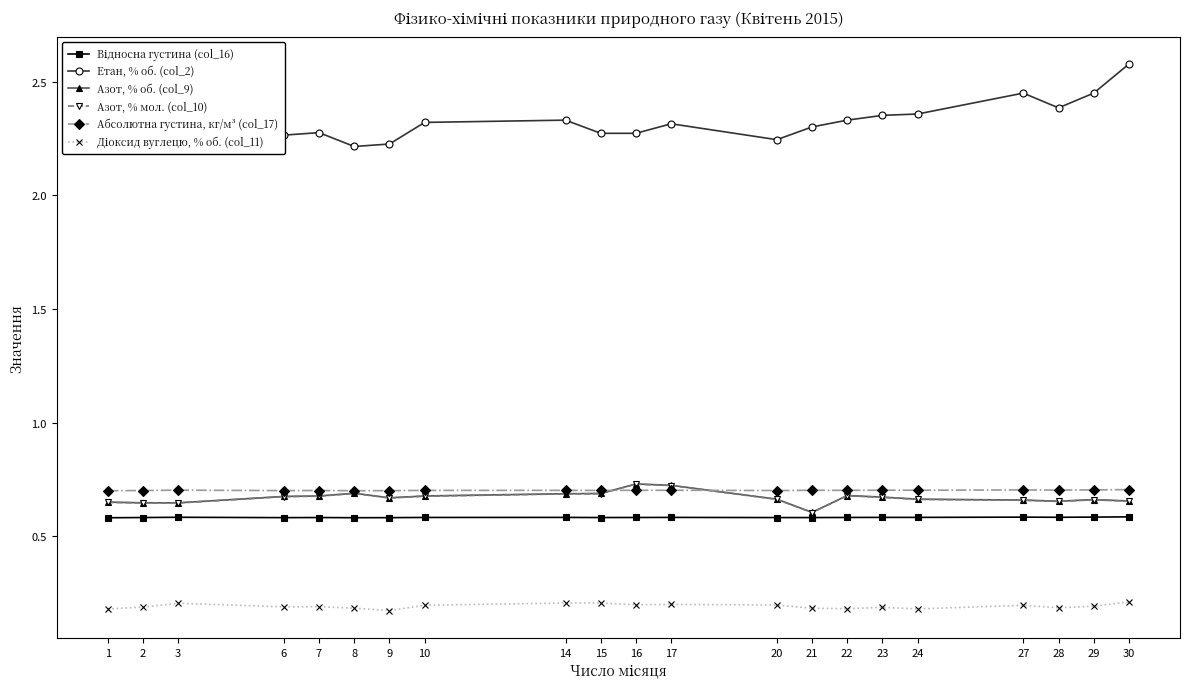

Which series has the largest total across all categories?

Етан, % об. (col_2)